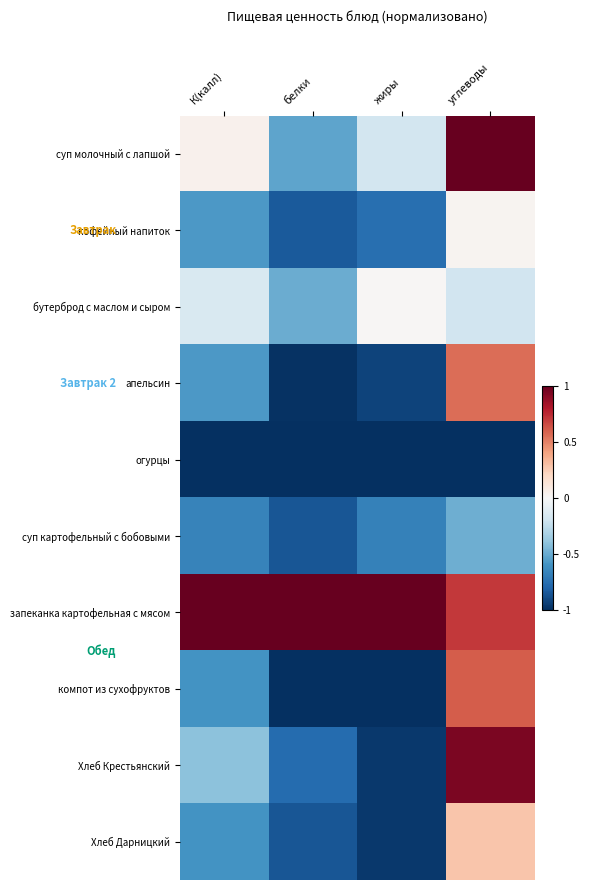

Rank the series by their maximum value, from highest to lowest.

суп молочный с лапшой, запеканка картофельная с мясом, Хлеб Крестьянский, компот из сухофруктов, апельсин, Хлеб Дарницкий, кофейный напиток, бутерброд с маслом и сыром, суп картофельный с бобовыми, огурцы